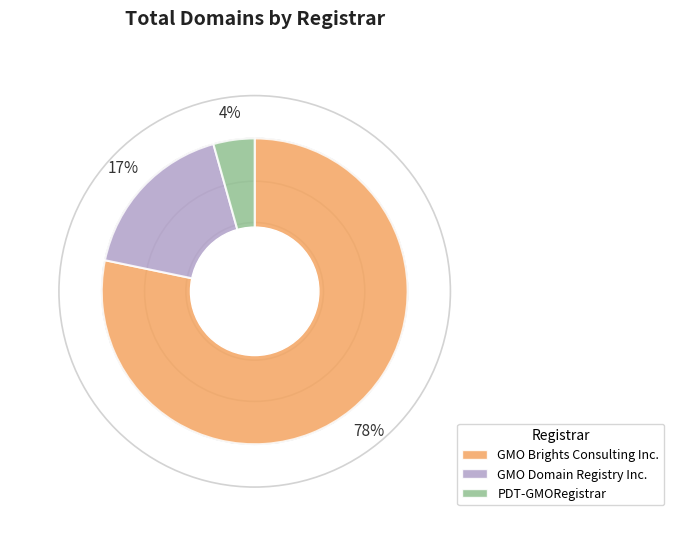

To the nearest percent, what portion does GMO Domain Registry Inc. represent?

17%